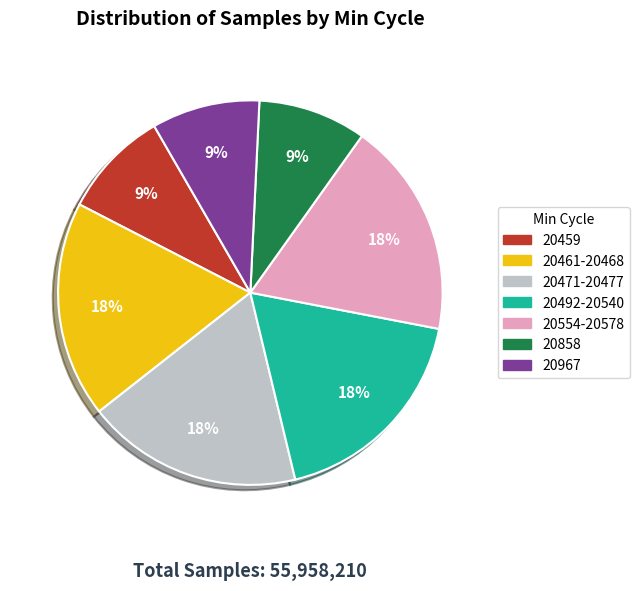

How many segments does this pie chart have?

7